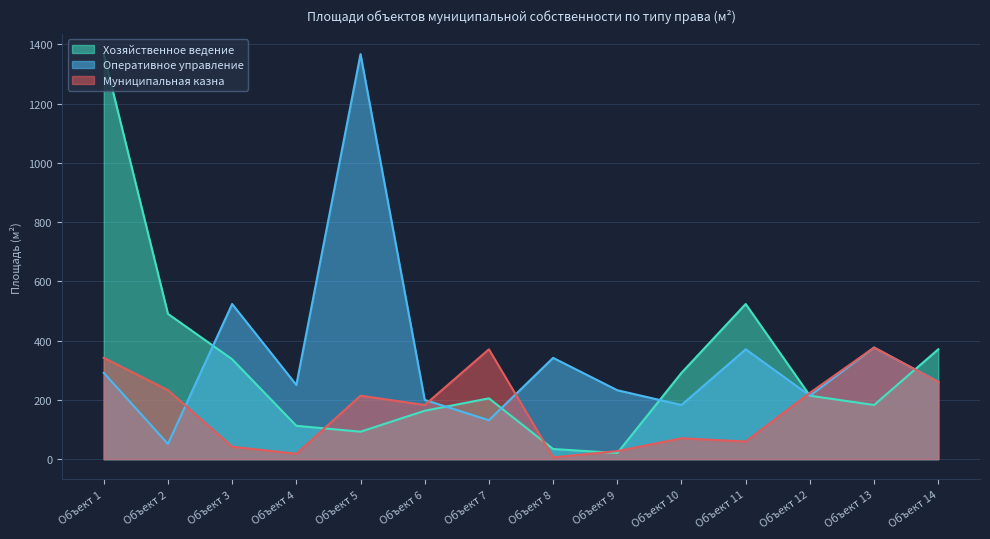

What is the minimum value for Оперативное управление?

51.5